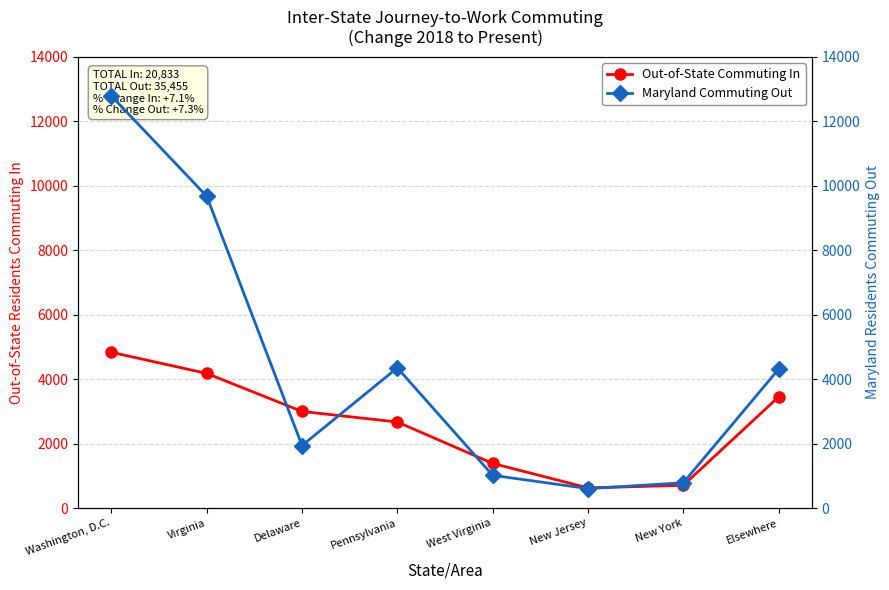

At which category does Maryland Commuting Out reach its first local peak?

Pennsylvania